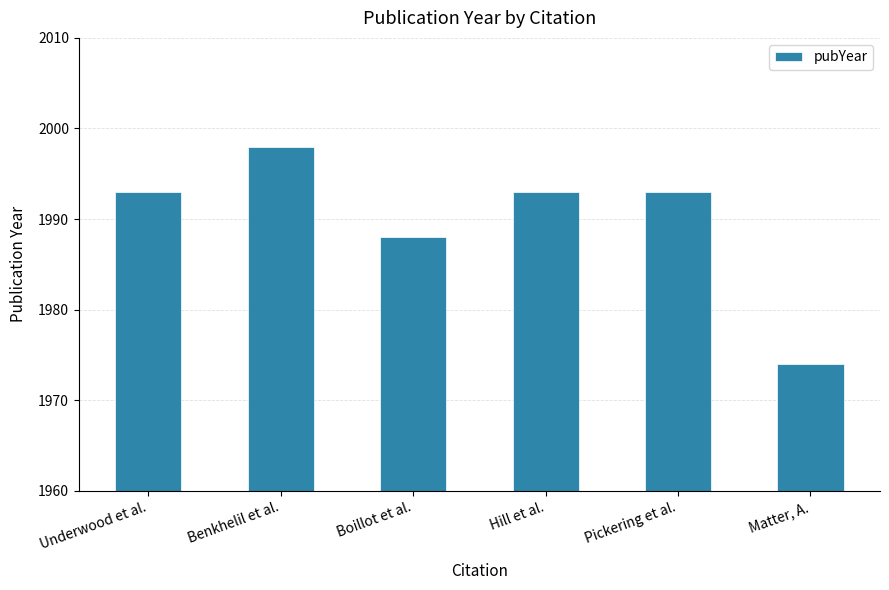

Where is the data nearest to the value 1986?

Boillot et al.